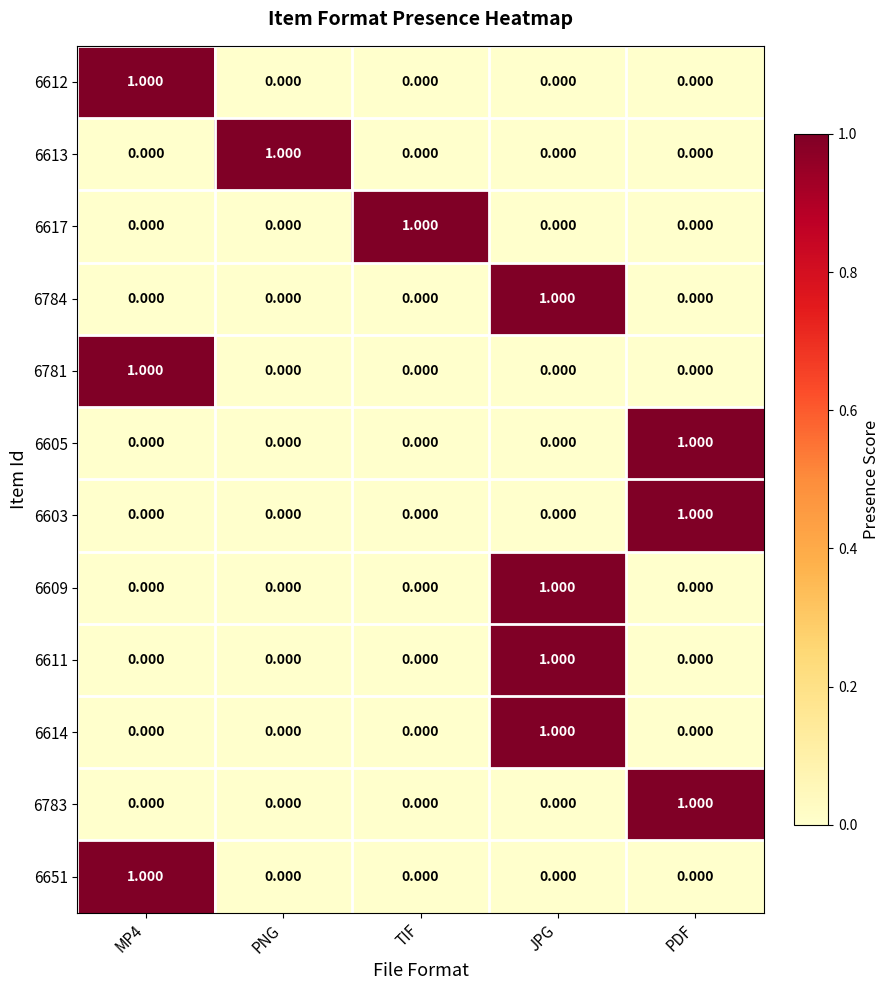

Is the value of 6783 at PDF greater than the value of 6612 at JPG?

Yes